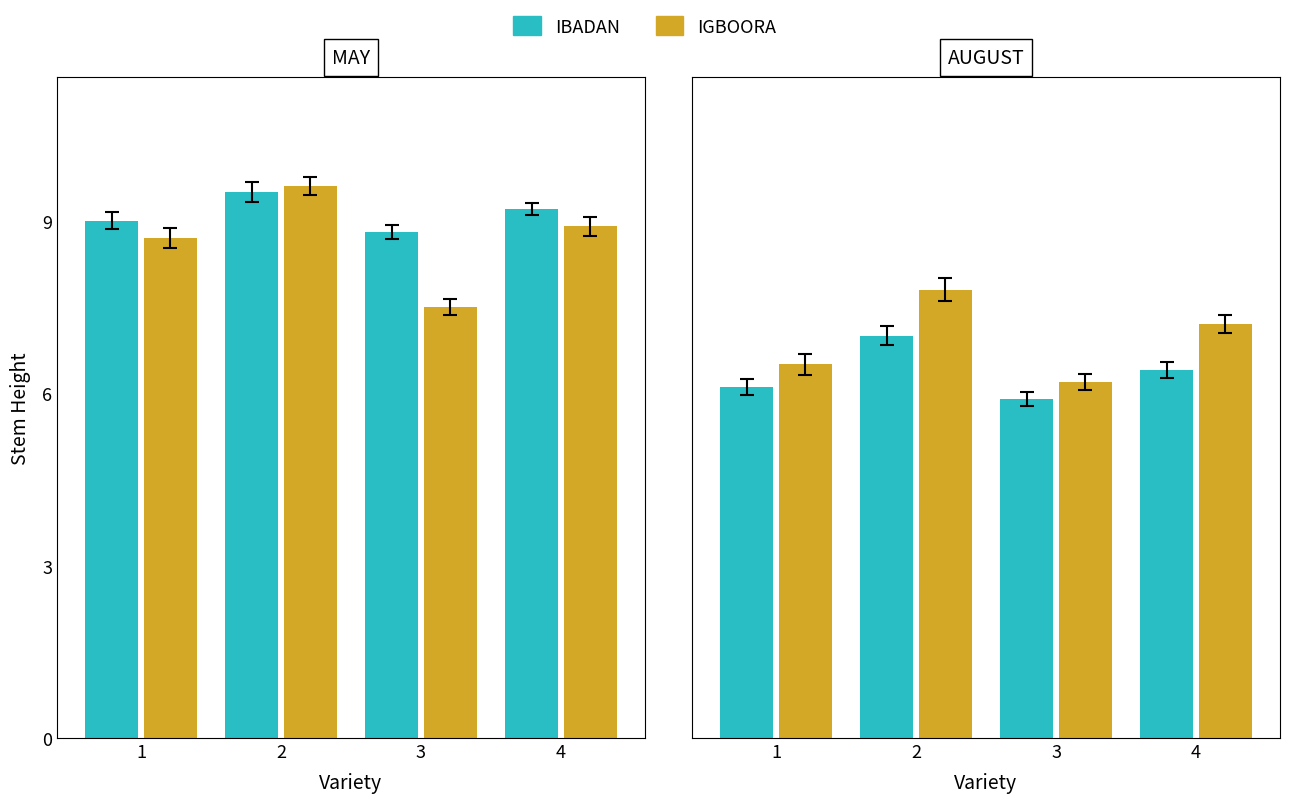

How many IGBOORA values are between 6 and 7?

2